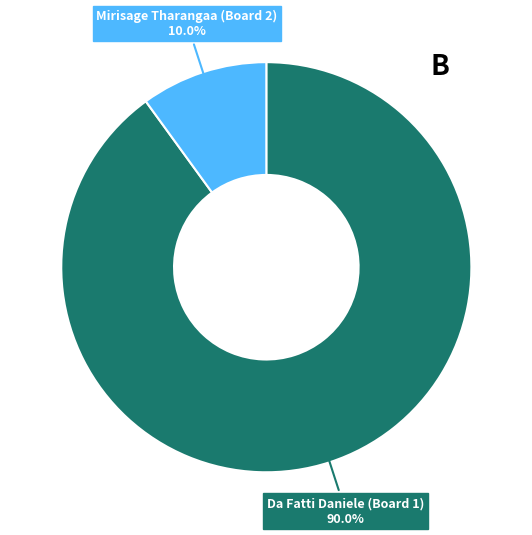

Between Da Fatti Daniele (Board 1) and Mirisage Tharangaa (Board 2), which is larger?

Da Fatti Daniele (Board 1)